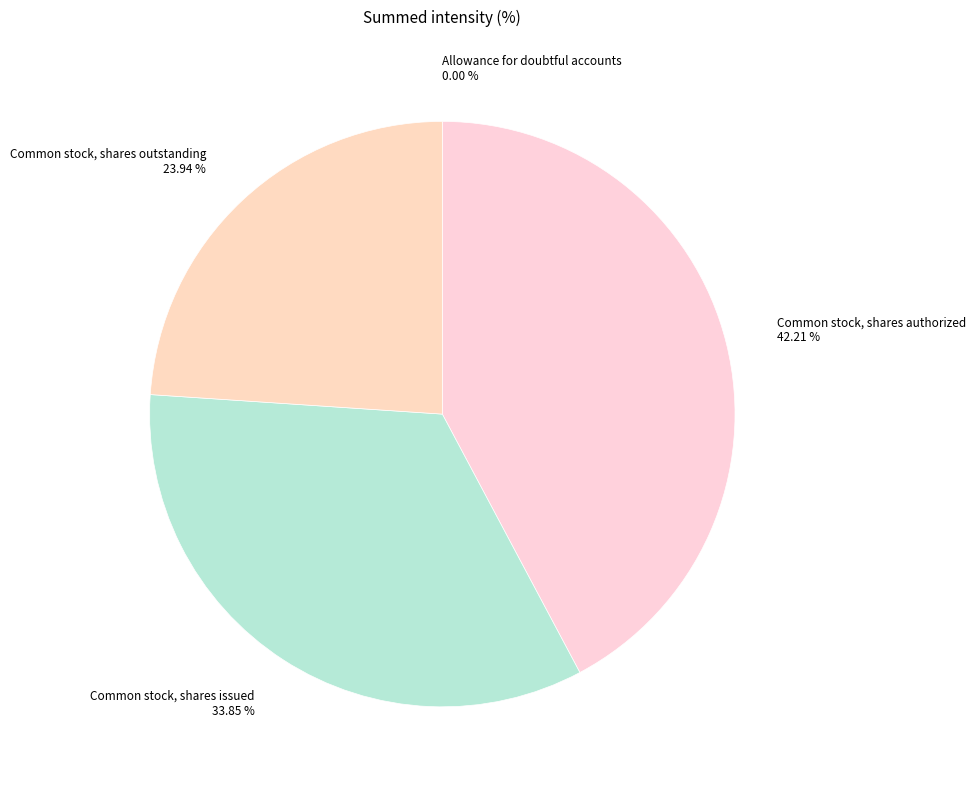

Is Common stock, shares outstanding the majority of the pie?

No